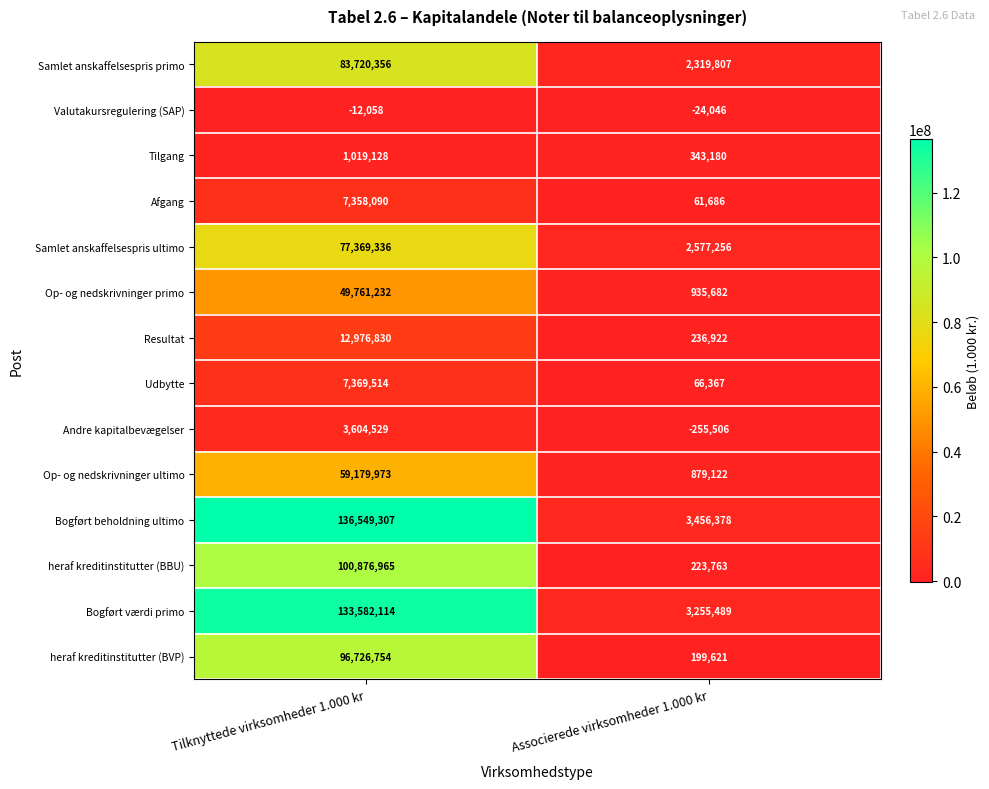

What is the greatest value displayed?

136549307